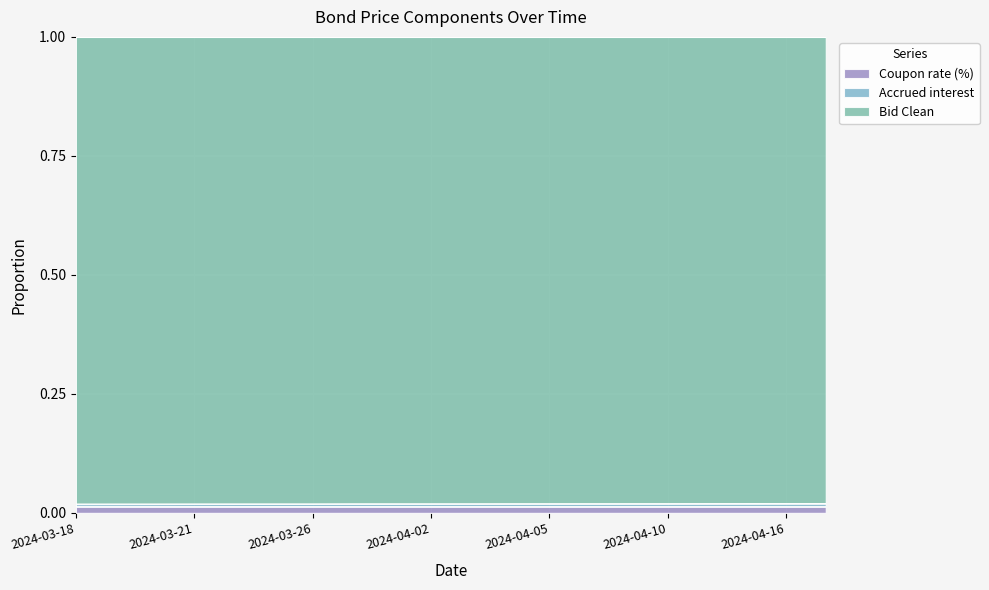

Does the chart display data point markers on the line(s)?

No